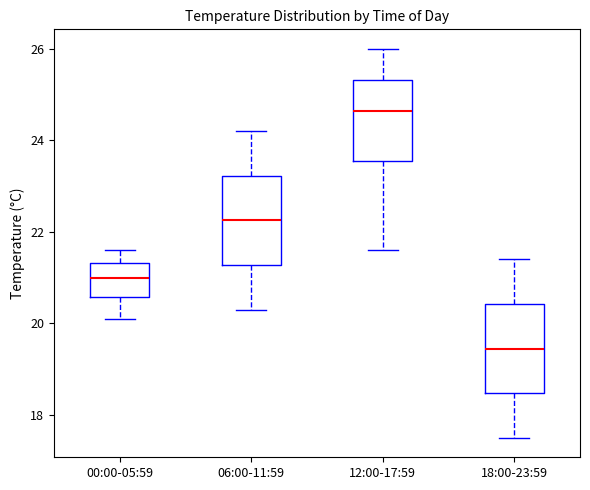

Where does the upper whisker of the box for 06:00-11:59 end on the y-axis? The values are not printed on the chart, so give them approximately, as read against the axis.

24.2